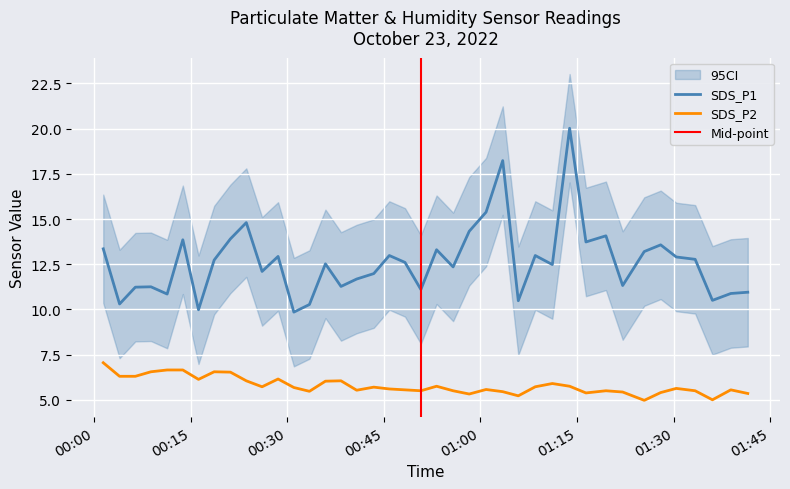

Reading left to right, transcribe all the data shown in this chart.

SDS_P1: 2022/10/23 00:01:27=13.3	2022/10/23 00:03:59=10.3	2022/10/23 00:06:26=11.2	2022/10/23 00:08:51=11.2	2022/10/23 00:11:22=10.8	2022/10/23 00:13:48=13.8	2022/10/23 00:16:14=10.0	2022/10/23 00:18:40=12.7	2022/10/23 00:21:11=13.9	2022/10/23 00:23:39=14.8	2022/10/23 00:26:06=12.1	2022/10/23 00:28:35=12.9	2022/10/23 00:31:02=9.8	2022/10/23 00:33:27=10.3	2022/10/23 00:35:56=12.5	2022/10/23 00:38:21=11.3	2022/10/23 00:40:47=11.7	2022/10/23 00:43:26=12.0	2022/10/23 00:45:51=13.0	2022/10/23 00:48:17=12.6	2022/10/23 00:50:45=11.1	2022/10/23 00:53:11=13.3	2022/10/23 00:55:45=12.3	2022/10/23 00:58:15=14.3	2022/10/23 01:00:52=15.4	2022/10/23 01:03:27=18.2	2022/10/23 01:05:52=10.5	2022/10/23 01:08:30=13.0	2022/10/23 01:11:09=12.5	2022/10/23 01:13:50=20.0	2022/10/23 01:16:22=13.7	2022/10/23 01:19:28=14.1	2022/10/23 01:22:04=11.3	2022/10/23 01:25:25=13.2	2022/10/23 01:27:58=13.6	2022/10/23 01:30:23=12.9	2022/10/23 01:33:19=12.8	2022/10/23 01:36:00=10.5	2022/10/23 01:38:51=10.9	2022/10/23 01:41:29=10.9
SDS_P2: 2022/10/23 00:01:27=7.0	2022/10/23 00:03:59=6.3	2022/10/23 00:06:26=6.3	2022/10/23 00:08:51=6.5	2022/10/23 00:11:22=6.7	2022/10/23 00:13:48=6.7	2022/10/23 00:16:14=6.1	2022/10/23 00:18:40=6.5	2022/10/23 00:21:11=6.5	2022/10/23 00:23:39=6.0	2022/10/23 00:26:06=5.7	2022/10/23 00:28:35=6.2	2022/10/23 00:31:02=5.7	2022/10/23 00:33:27=5.5	2022/10/23 00:35:56=6.0	2022/10/23 00:38:21=6.0	2022/10/23 00:40:47=5.5	2022/10/23 00:43:26=5.7	2022/10/23 00:45:51=5.6	2022/10/23 00:48:17=5.5	2022/10/23 00:50:45=5.5	2022/10/23 00:53:11=5.8	2022/10/23 00:55:45=5.5	2022/10/23 00:58:15=5.3	2022/10/23 01:00:52=5.6	2022/10/23 01:03:27=5.5	2022/10/23 01:05:52=5.2	2022/10/23 01:08:30=5.7	2022/10/23 01:11:09=5.9	2022/10/23 01:13:50=5.8	2022/10/23 01:16:22=5.4	2022/10/23 01:19:28=5.5	2022/10/23 01:22:04=5.4	2022/10/23 01:25:25=5.0	2022/10/23 01:27:58=5.4	2022/10/23 01:30:23=5.6	2022/10/23 01:33:19=5.5	2022/10/23 01:36:00=5.0	2022/10/23 01:38:51=5.5	2022/10/23 01:41:29=5.3